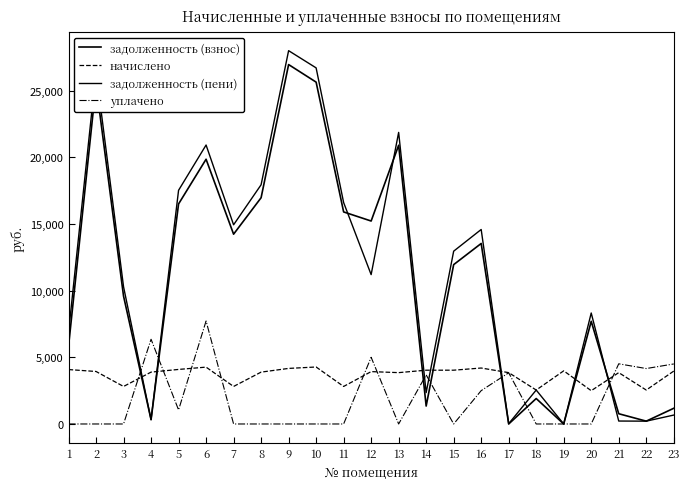

How many intersections are there between задолженность (пени) and начислено?

7